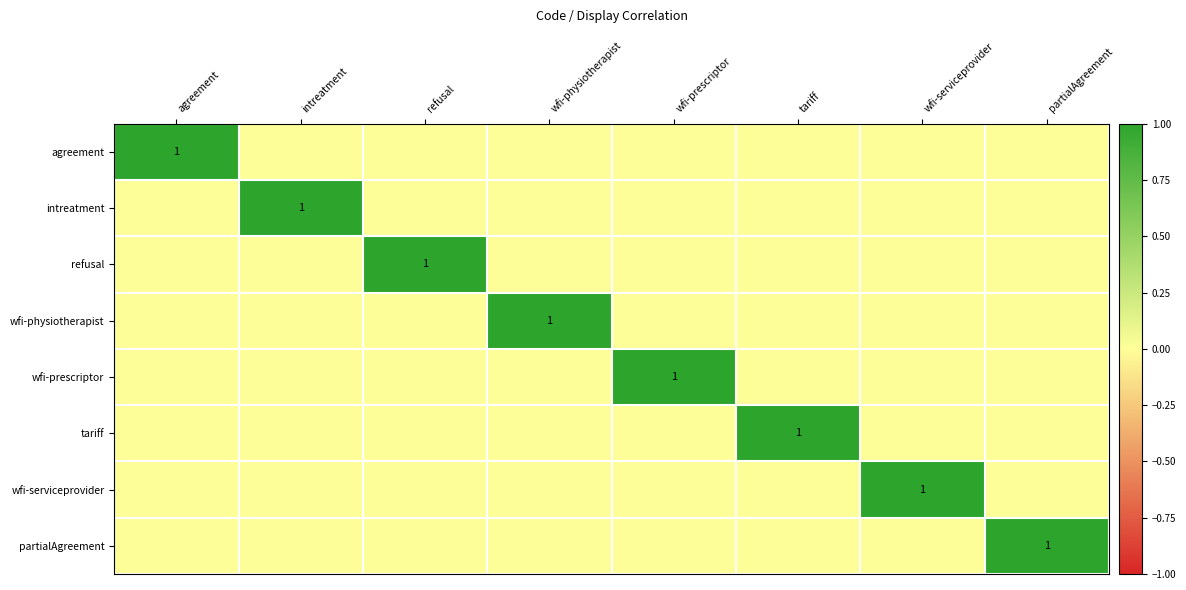

True or false: wfi-physiotherapist has a value of 2 at wfi-physiotherapist.

False